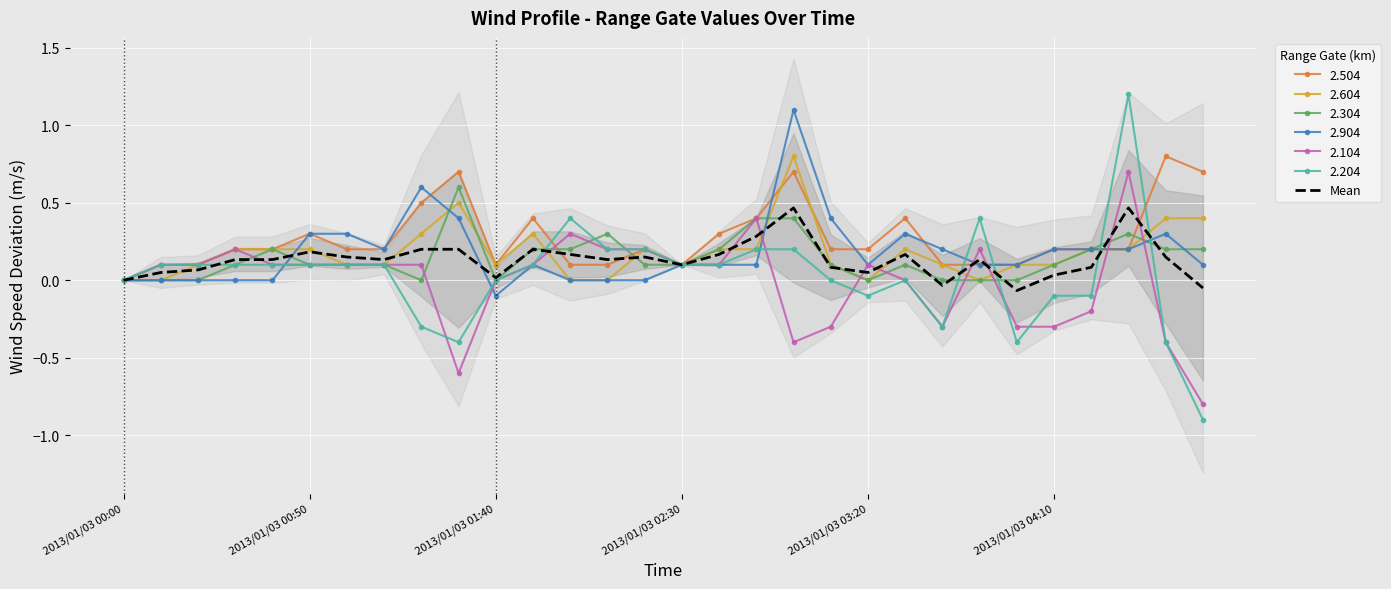

Is it true that 2.204 equals 0.1 at 2013/01/03 02:30?

True